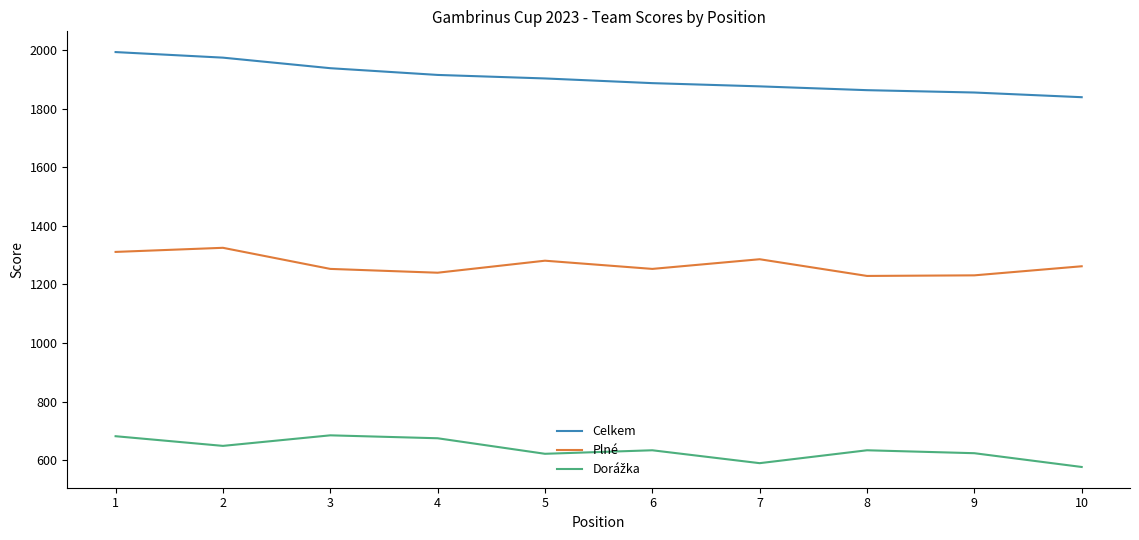

What is the difference between the maximum and minimum values in the Celkem series?

154